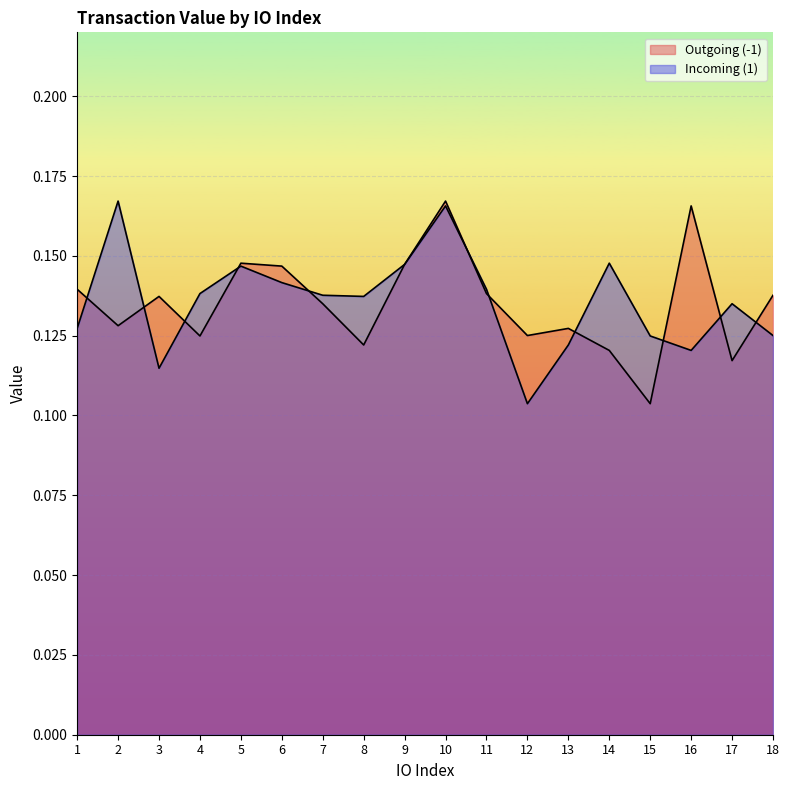

At which category is the sum across all series the highest?

10